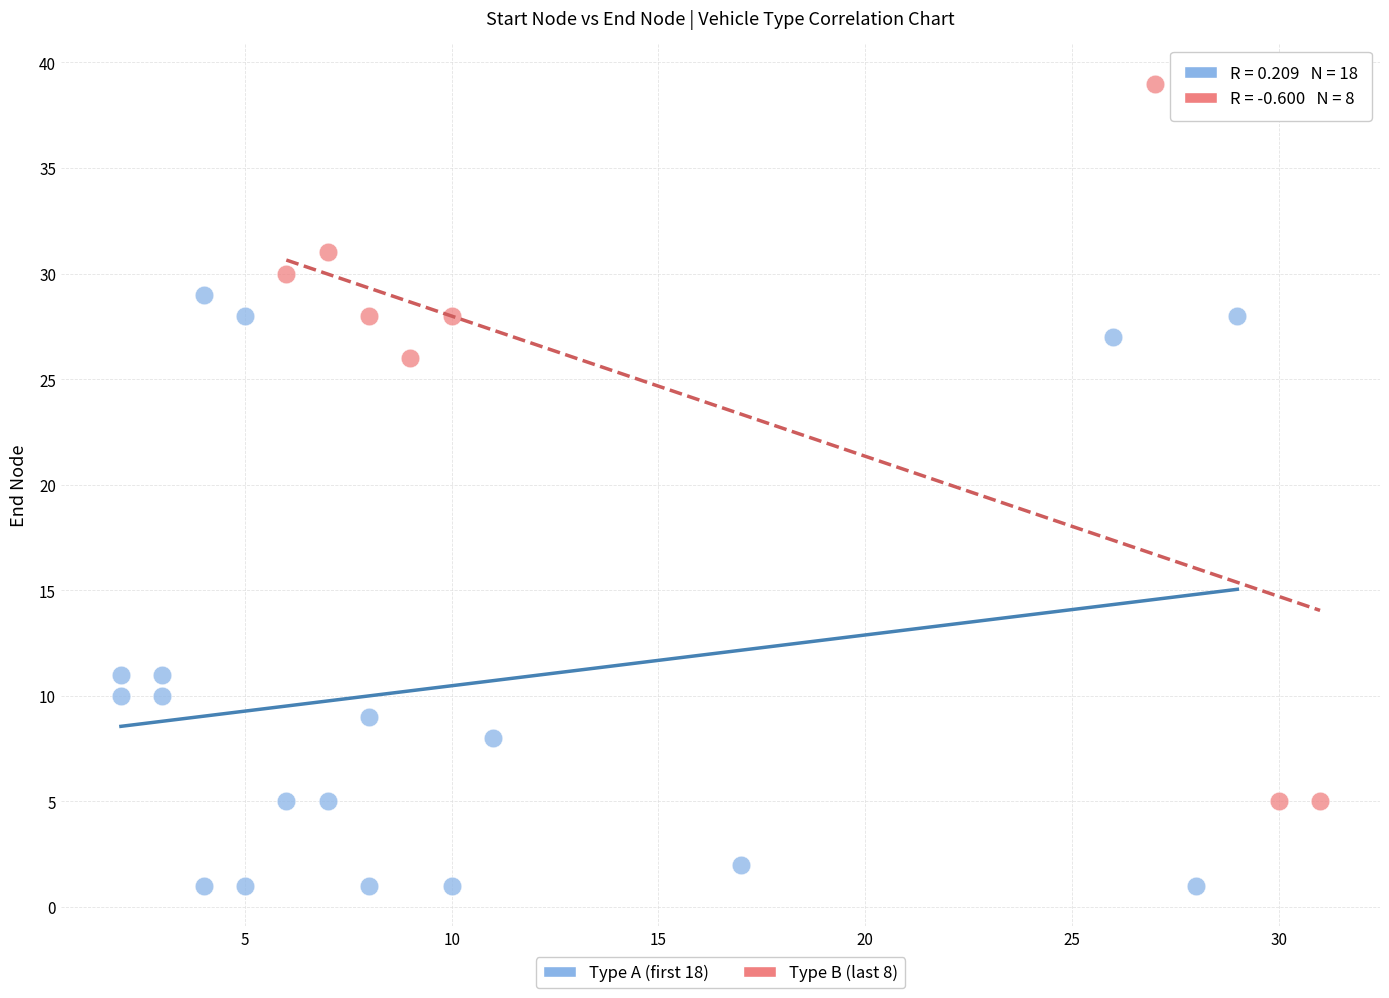

Which series has the widest spread of Y values?

Type B (last 8)